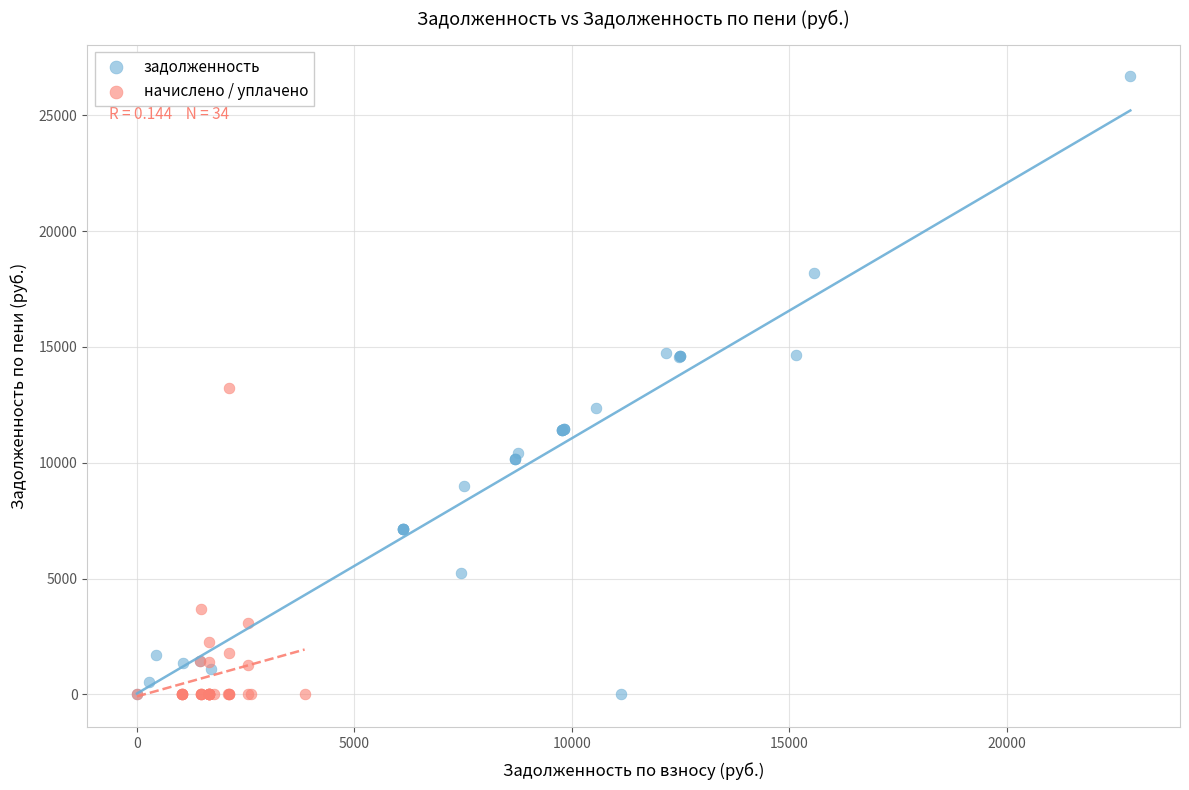

What are all the series names shown in the legend?

задолженность, начислено / уплачено